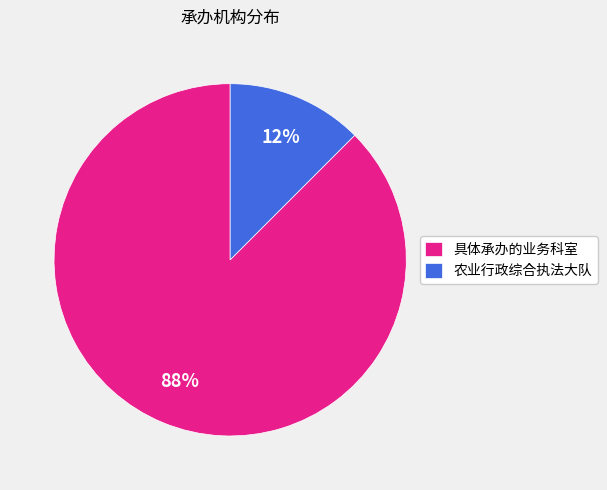

Which slice is the largest?

具体承办的业务科室